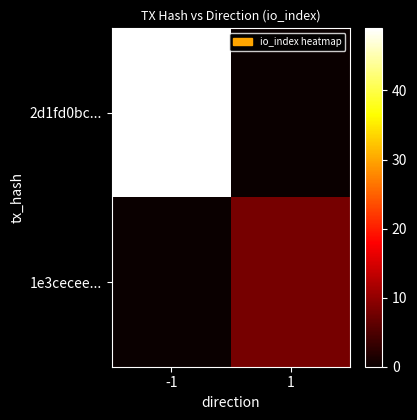

At how many categories does at least one series exceed 2?

2